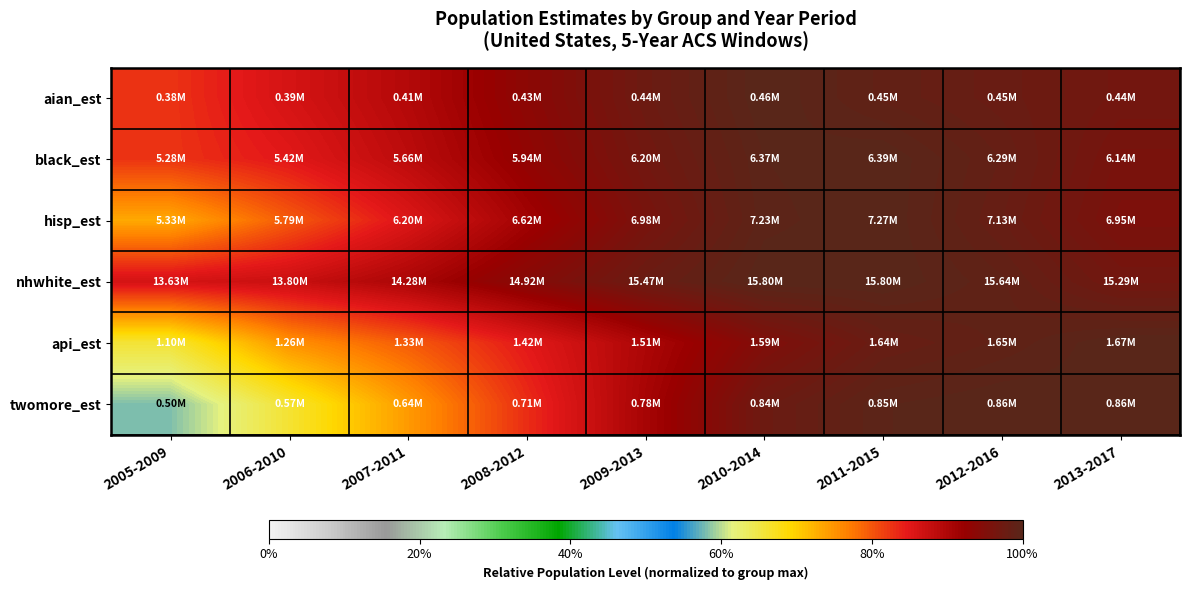

Between 2011-2015 and 2007-2011, which is larger?

2011-2015